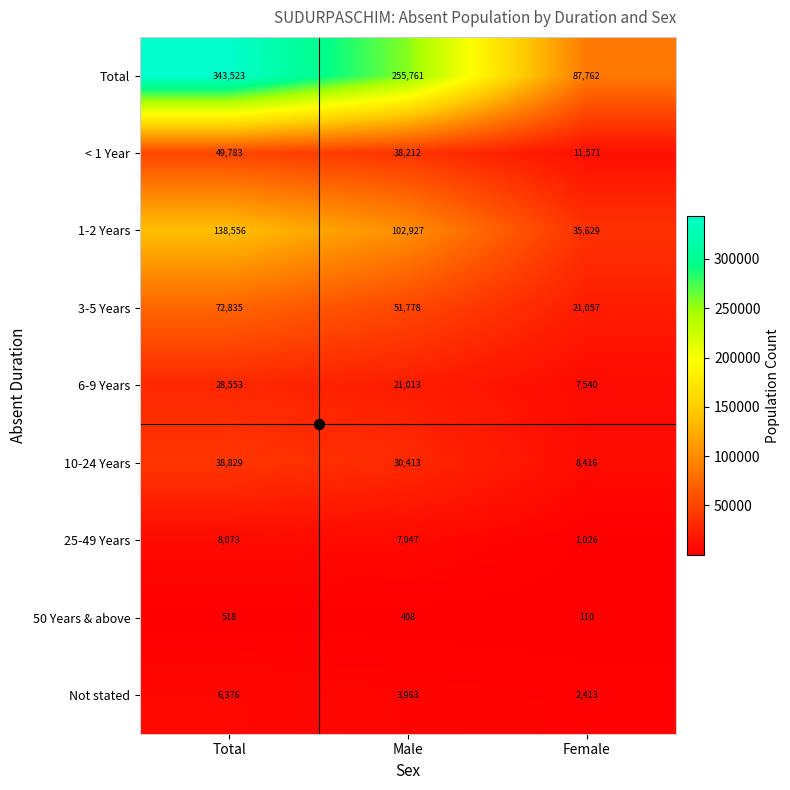

At which label does 10-24 Years first exceed 30413?

Total